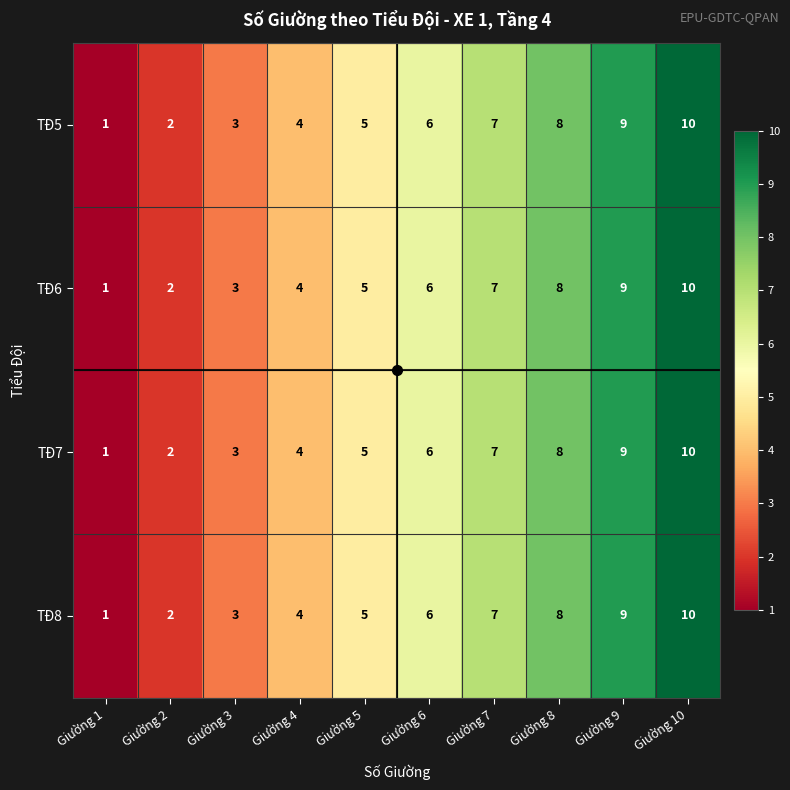

How many categories are shown in the chart?

10